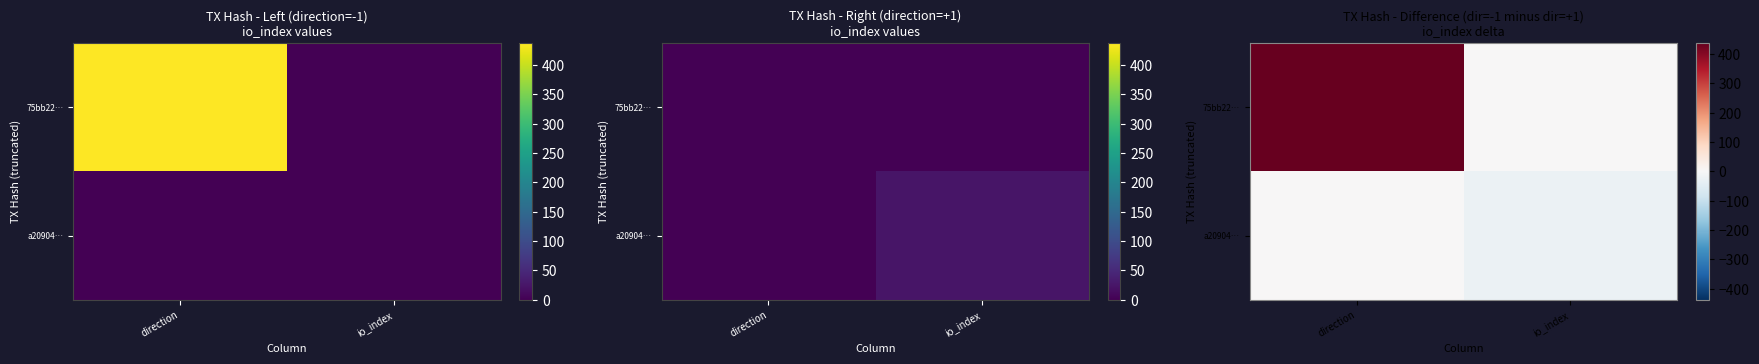

Is the value of a20904… at direction greater than the value of 75bb22… at direction?

No